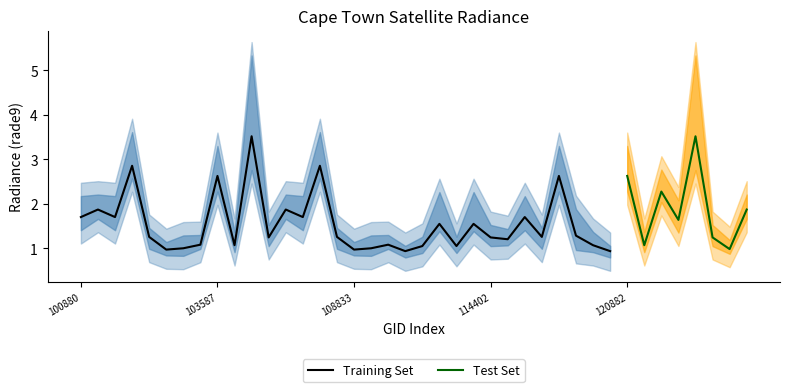

What is the average value of the rade9_bin_mdn series?

1.6